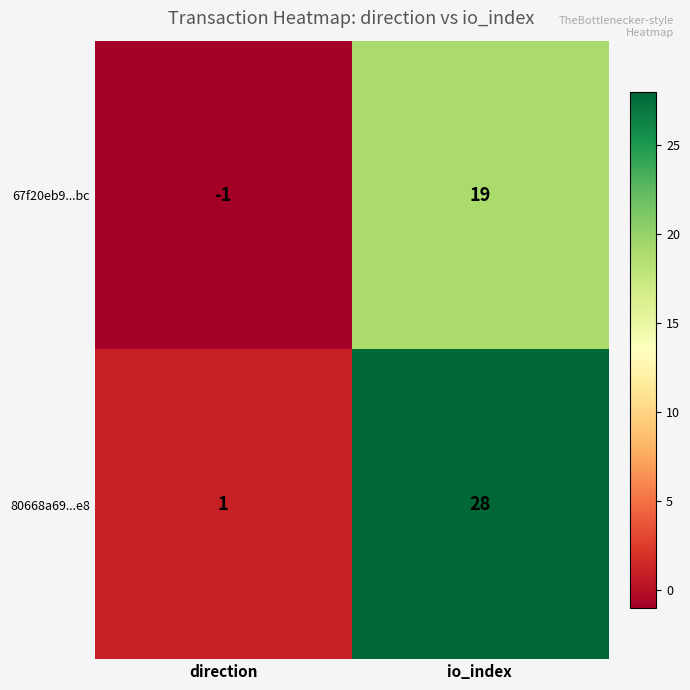

Which series has the largest total across all categories?

80668a69...e8